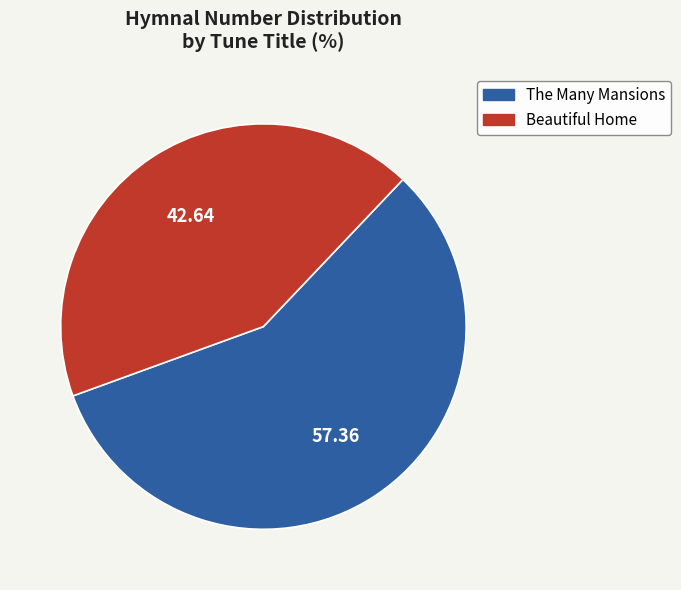

Does any single category account for the majority?

Yes